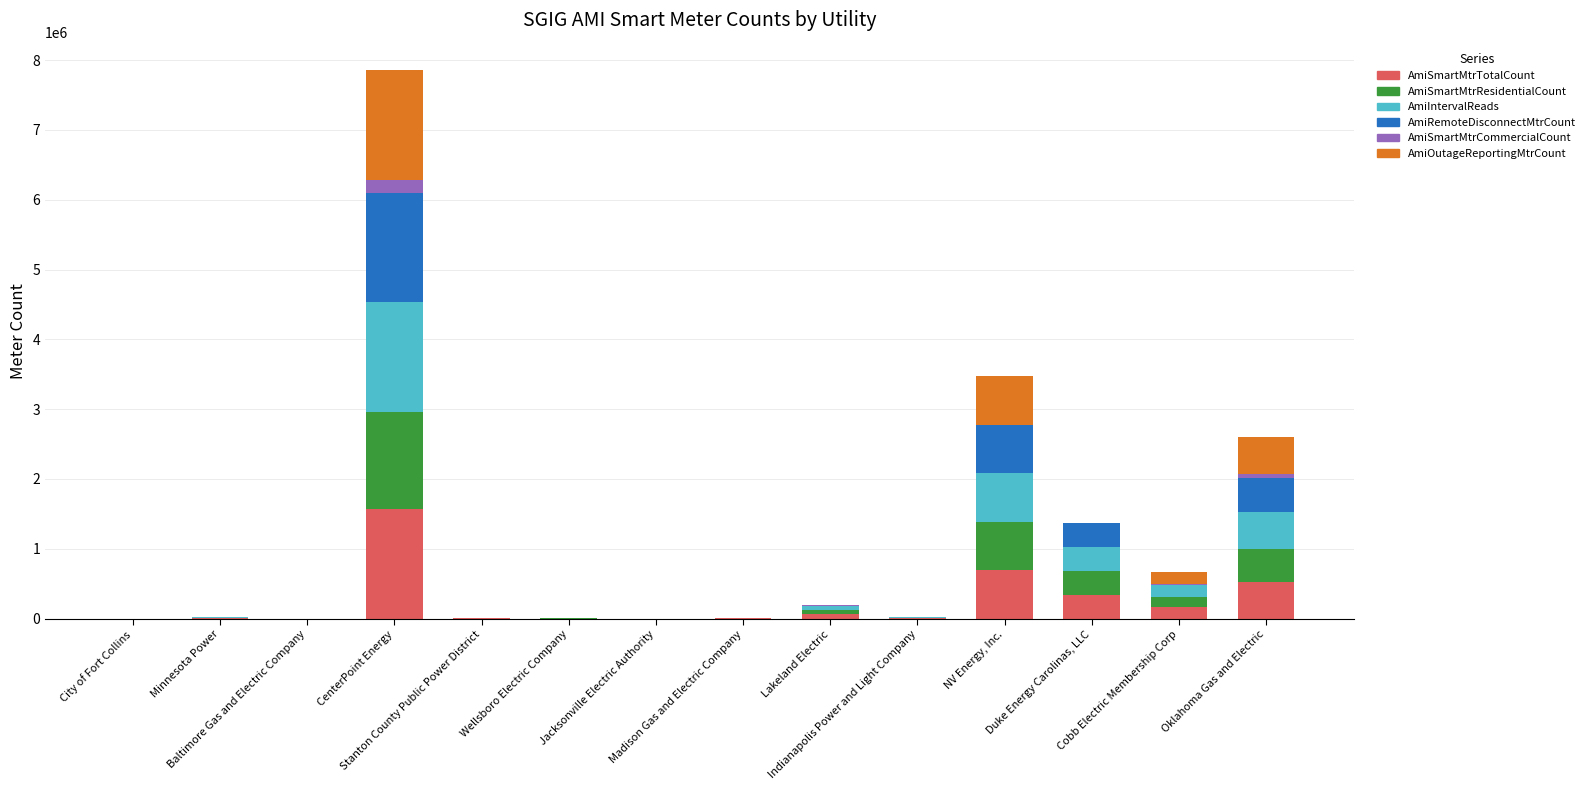

How many series are shown in this chart?

6